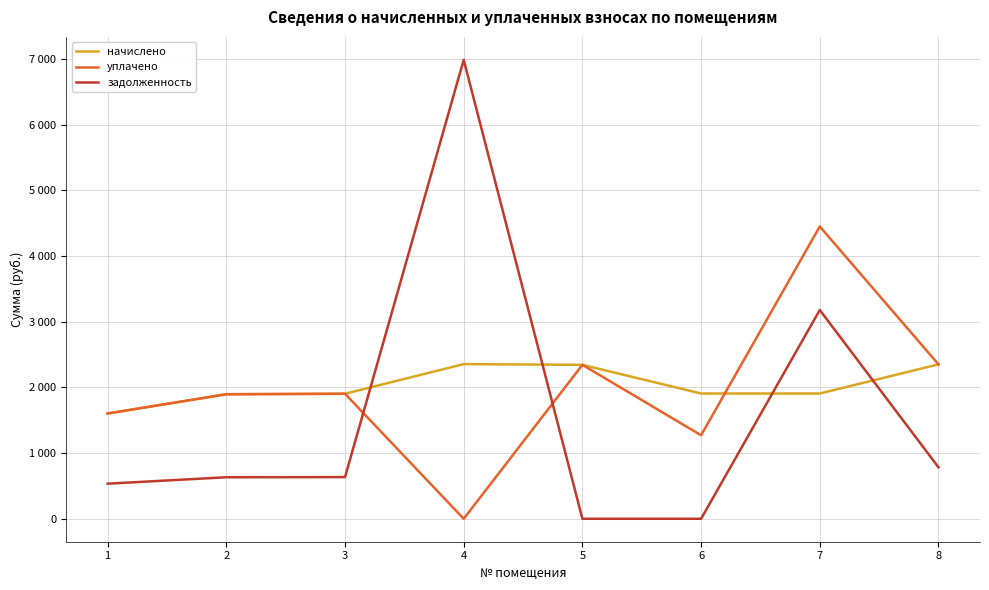

How many values in the начислено series are below 1906?

3